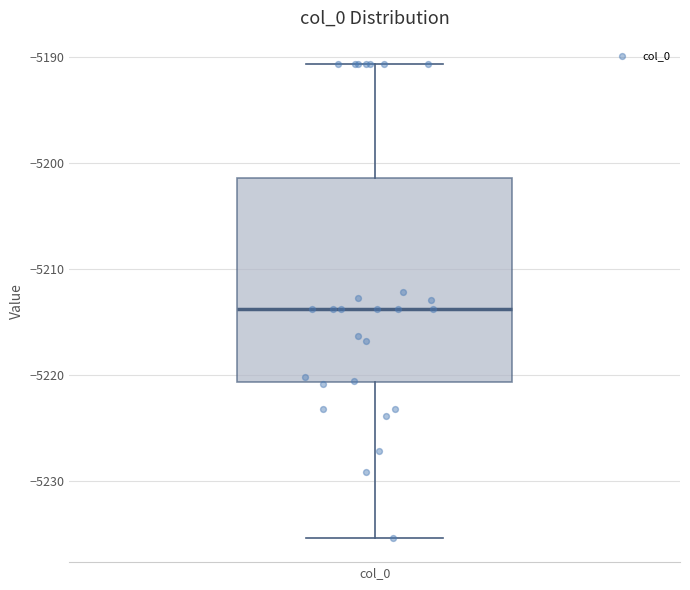

Where does the median line of the box for col_0 sit on the y-axis? The values are not printed on the chart, so give them approximately, as read against the axis.

-5214